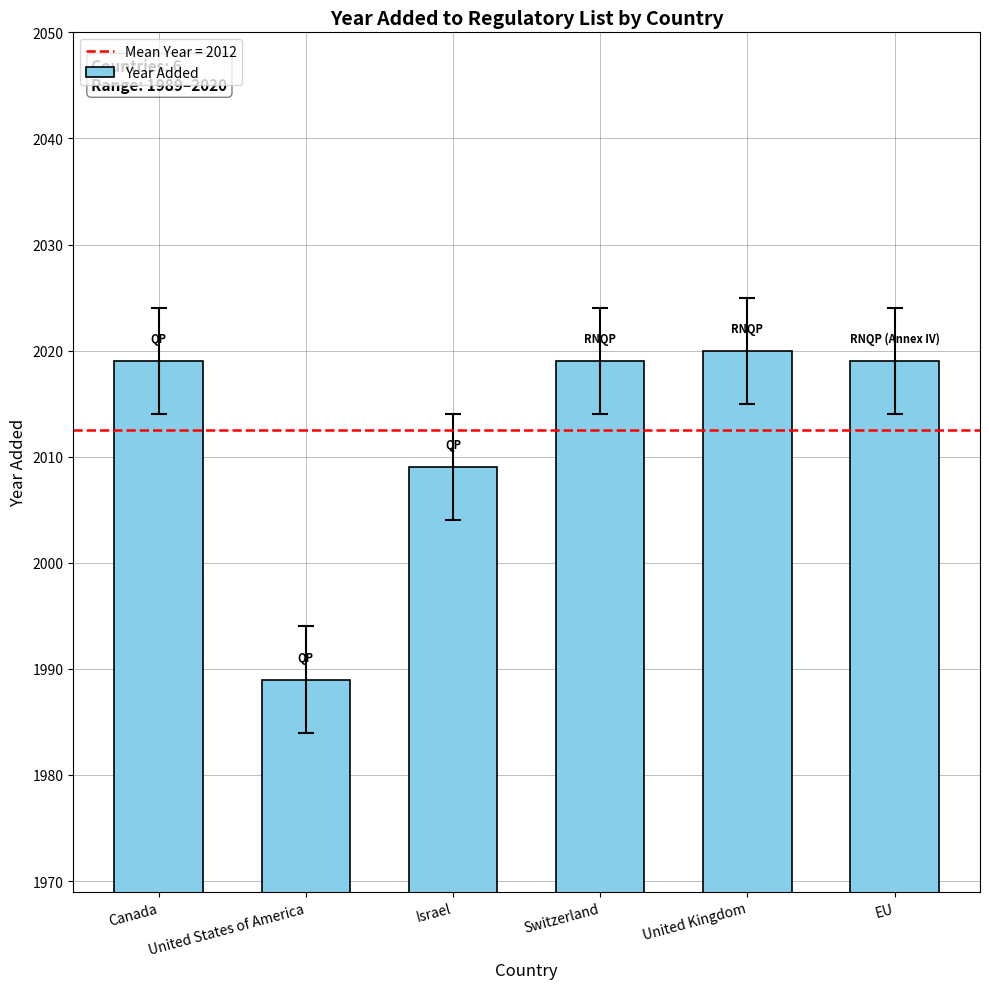

At which category does the chart reach its minimum across all series?

United States of America